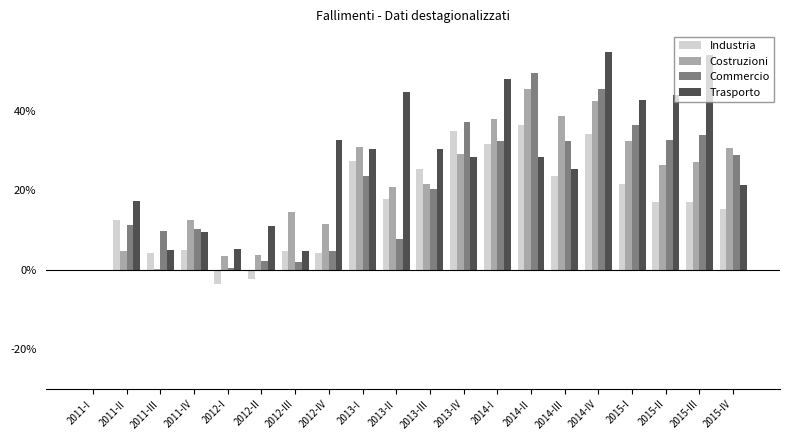

At which label does Commercio reach its peak?

2014-II